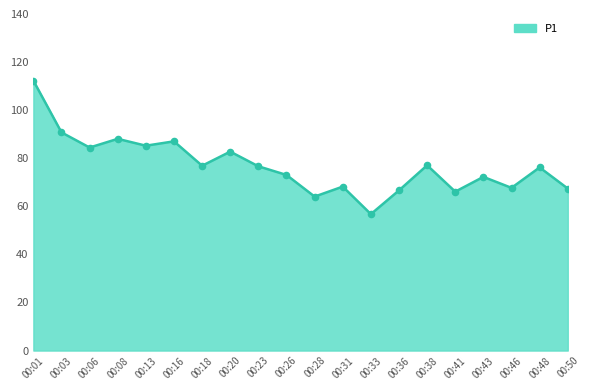

What is the change in value from 00:33 to 00:38?

+20.3